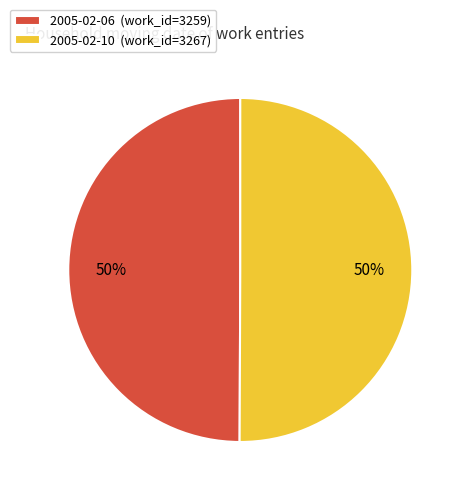

Count the number of slices in the pie.

2